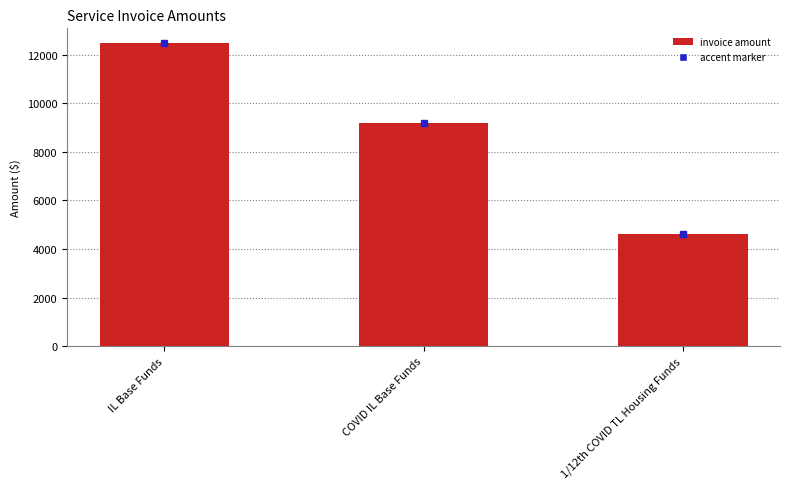

What is the label of the 3rd bar from the right?

IL Base Funds